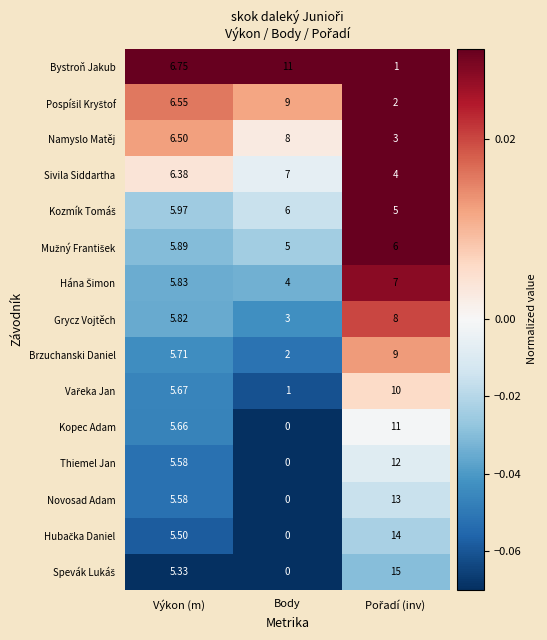

At which label does Grycz Vojtěch reach its minimum?

Body